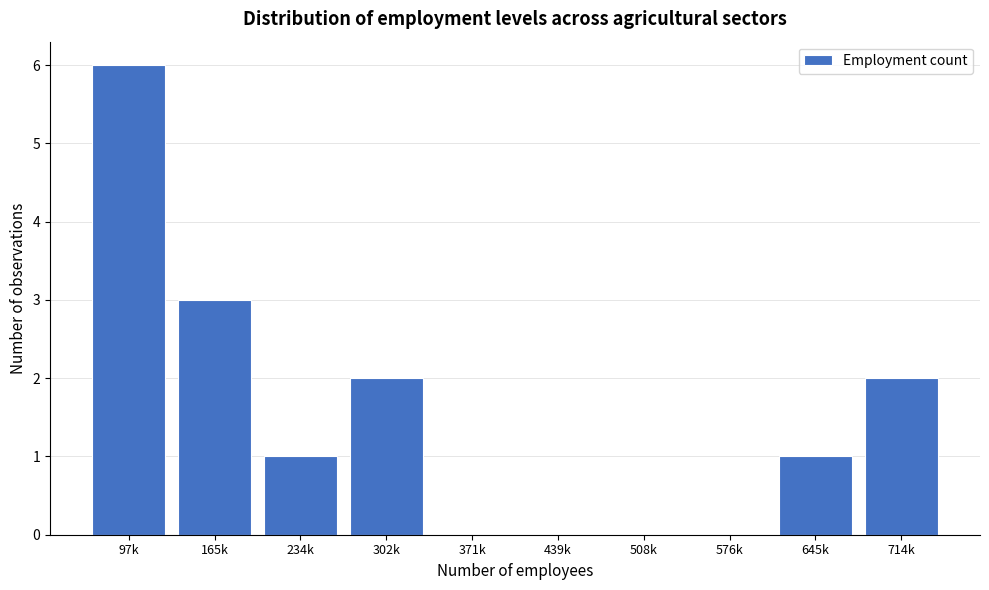

Reading left to right, transcribe all the data shown in this chart.

97k=6	165k=3	234k=1	302k=2	371k=0	439k=0	508k=0	576k=0	645k=1	714k=2